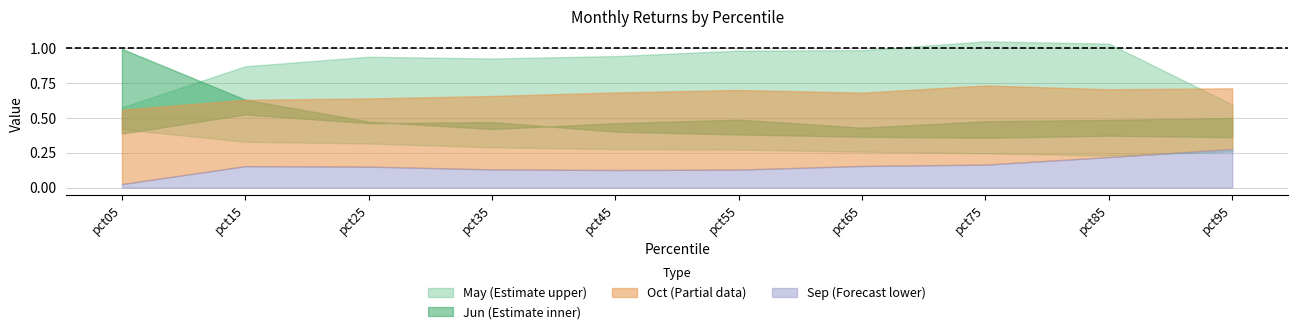

What is the maximum value shown in the chart?

1.1